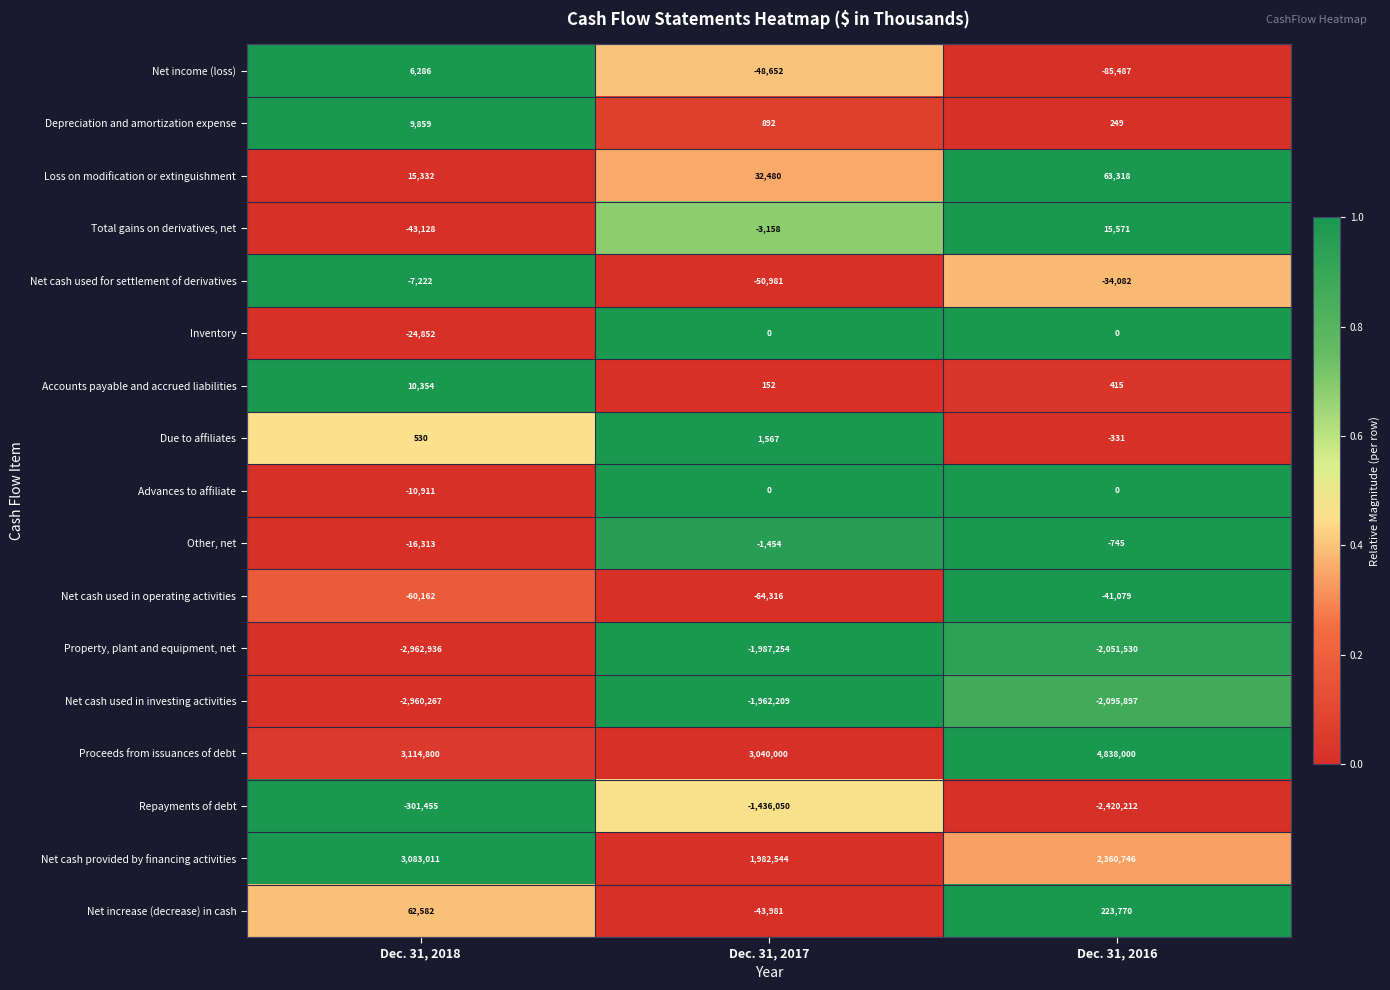

Which series has the largest total across all categories?

Proceeds from issuances of debt